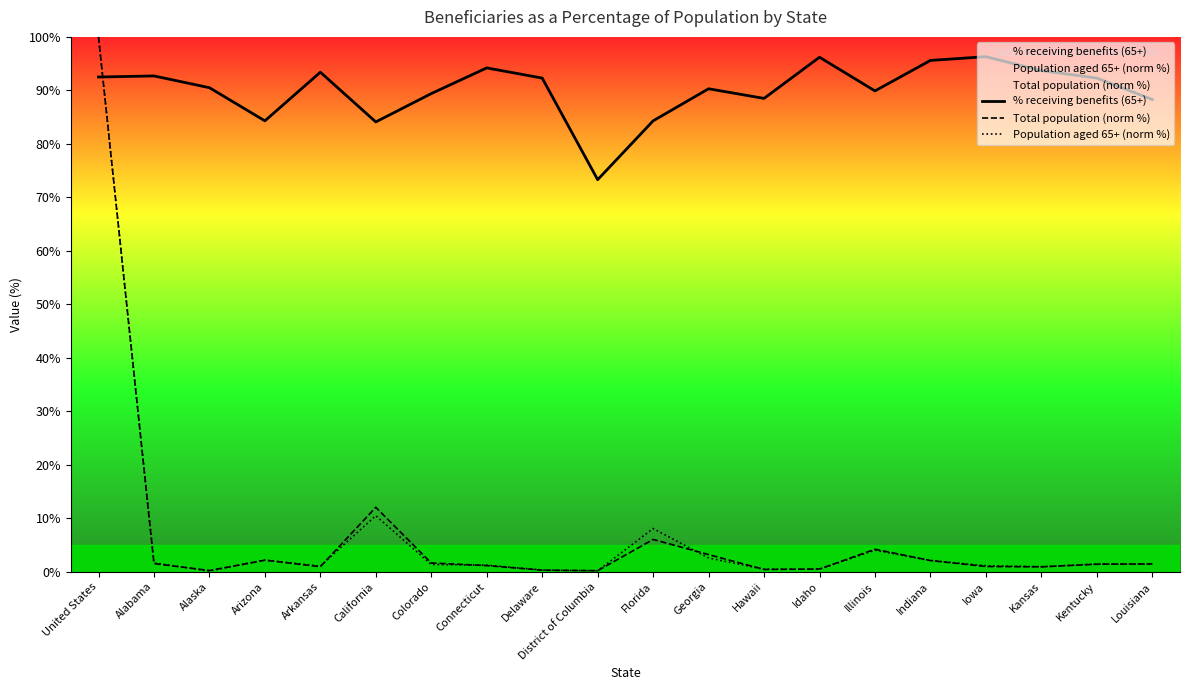

What is the spread (max minus min) of values at Arkansas?

92.5